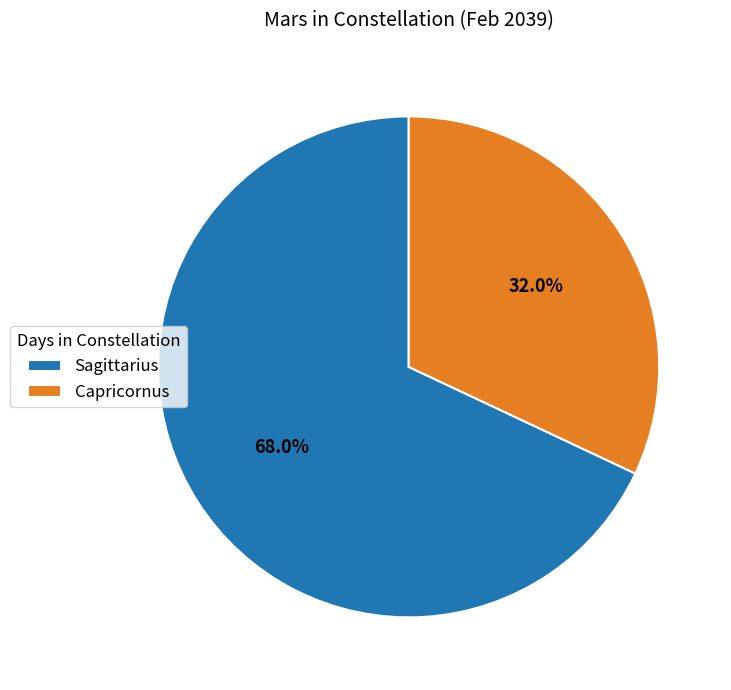

Which category has the smallest portion of the pie?

Capricornus